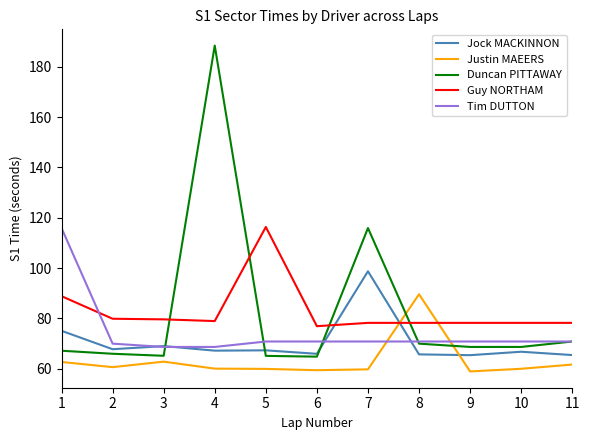

What is the highest value of the Tim DUTTON series?

115.9